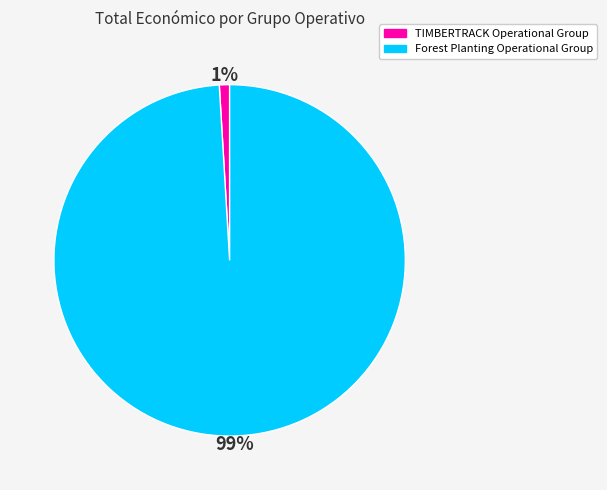

To the nearest percent, what percentage of the pie is TIMBERTRACK Operational Group?

1%